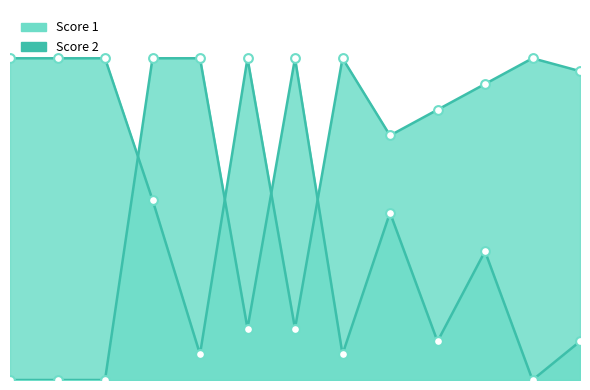

At which category is the sum across all series the highest?

4